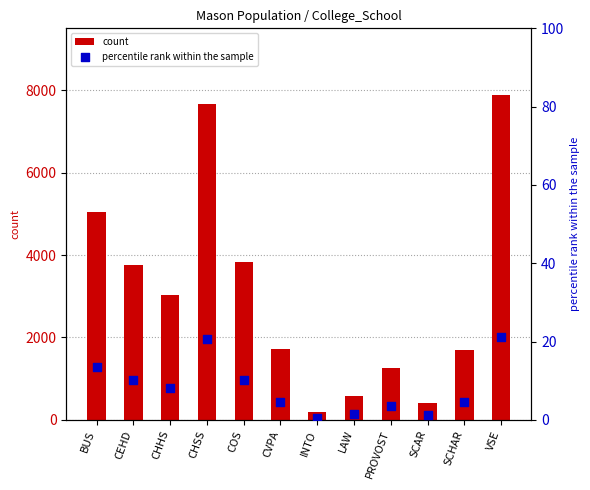

Is the value of count at SCHAR greater than the value of percentile rank within the sample at CHHS?

Yes